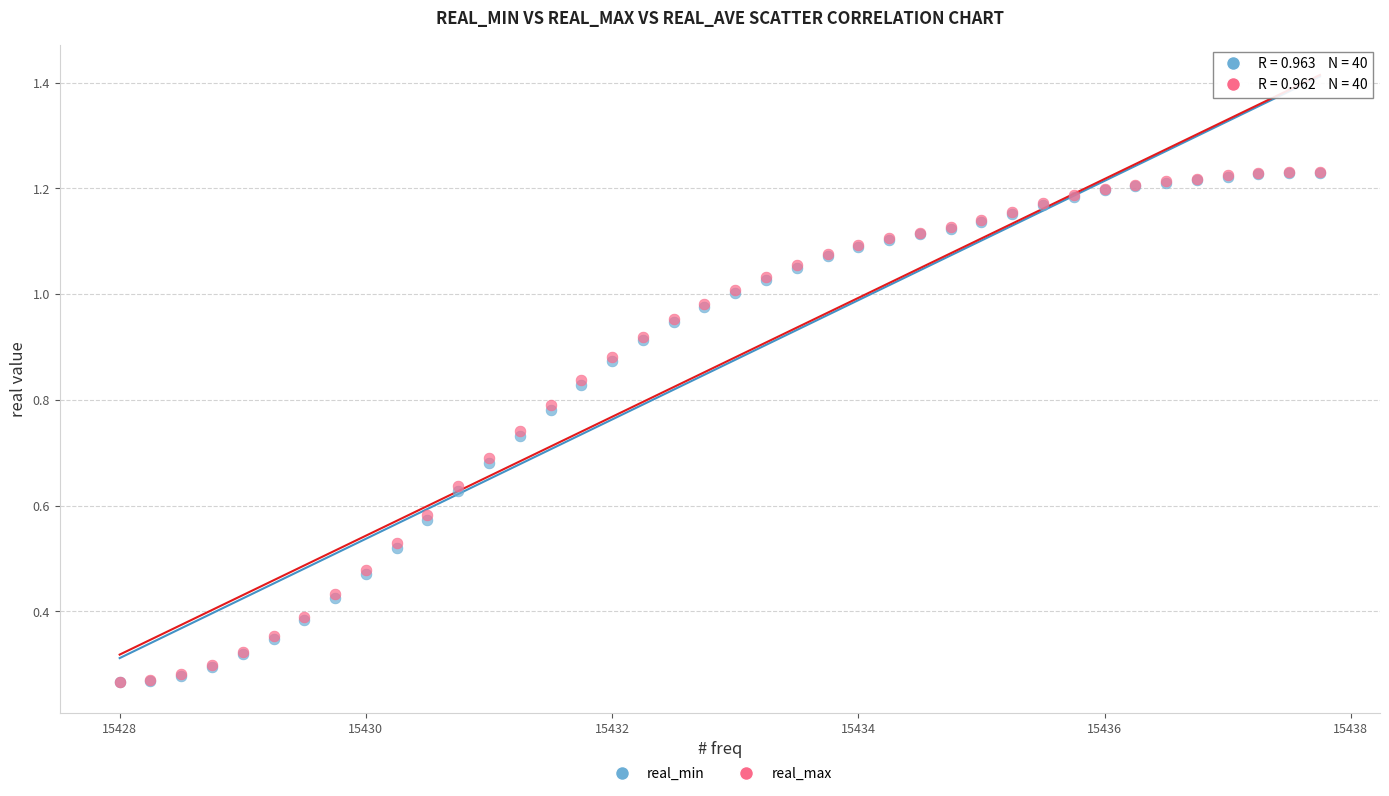

What are all the series names shown in the legend?

real_min, real_max